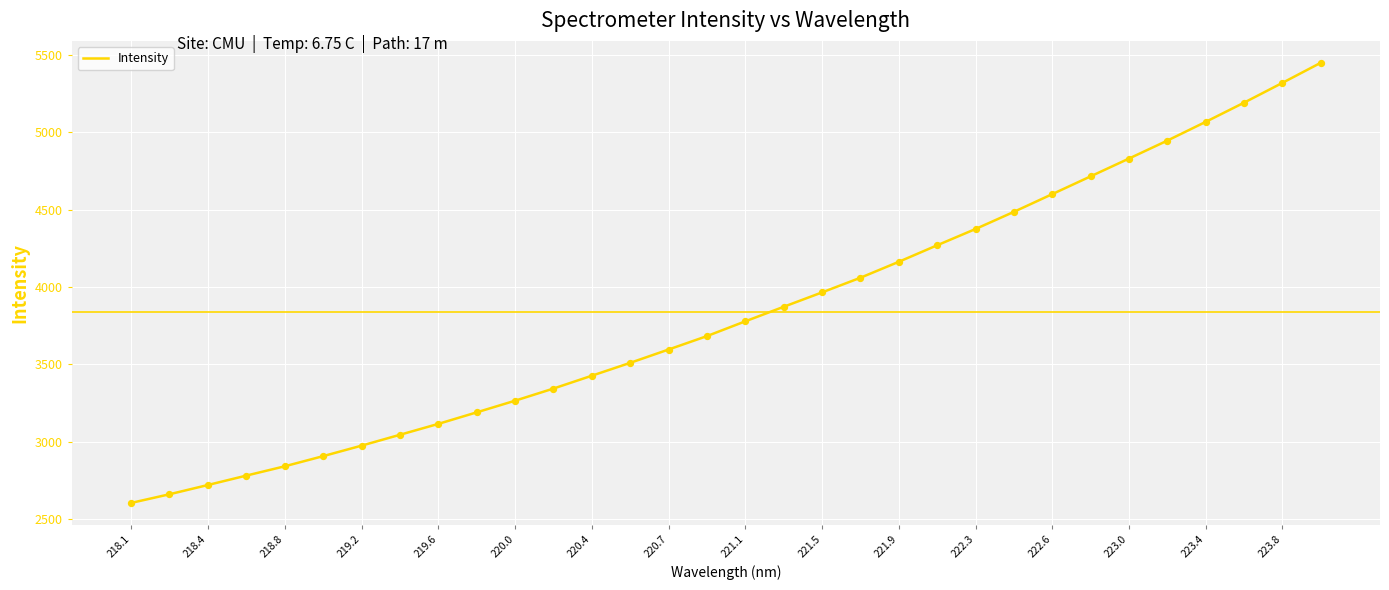

What is the minimum value shown in the chart?

2603.1